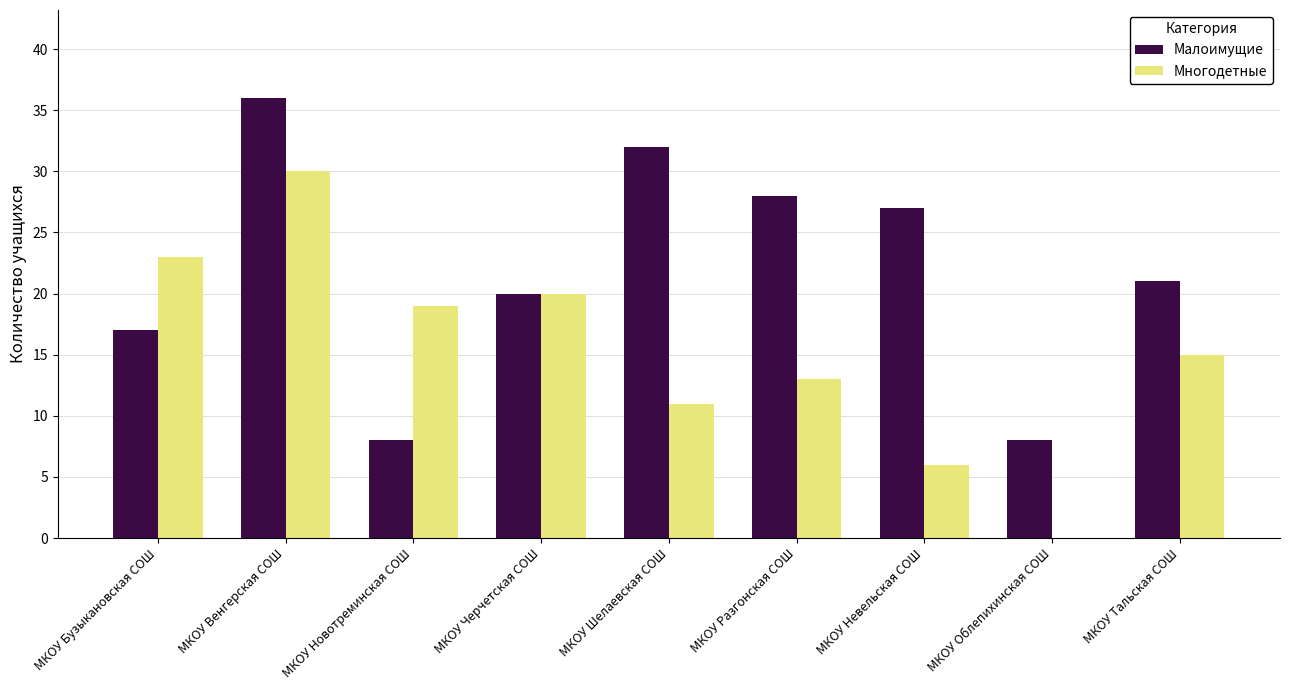

How many groups of bars are there?

9